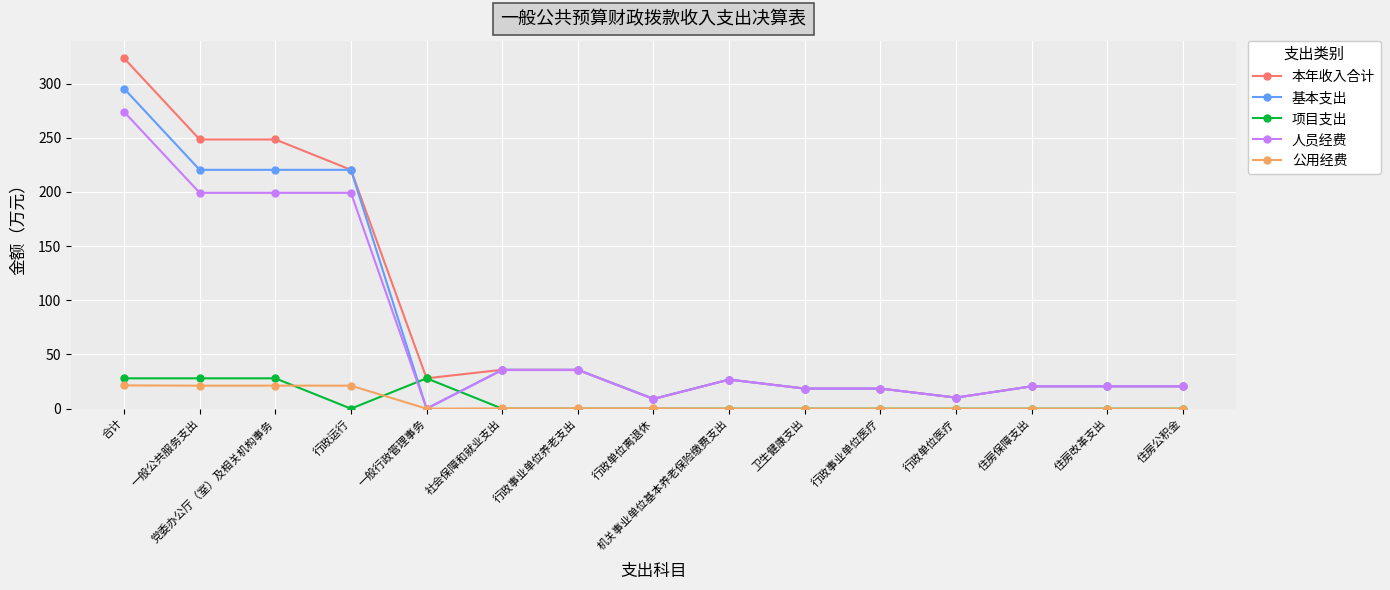

Which series has the largest total across all categories?

本年收入合计